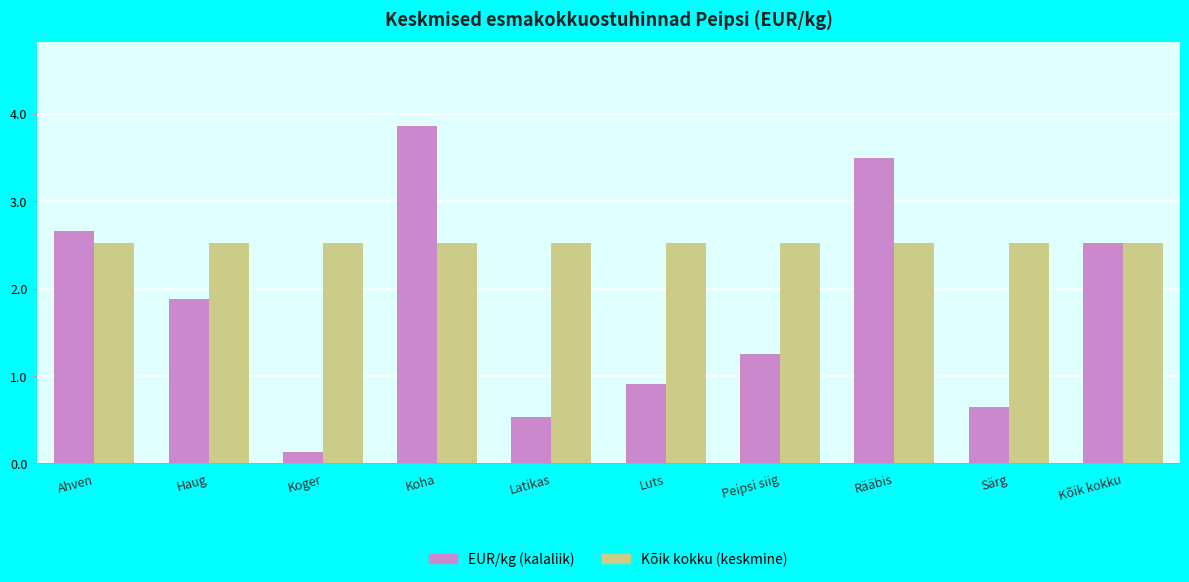

Rank the series by their maximum value, from highest to lowest.

EUR/kg (kalaliik), Kõik kokku (keskmine)